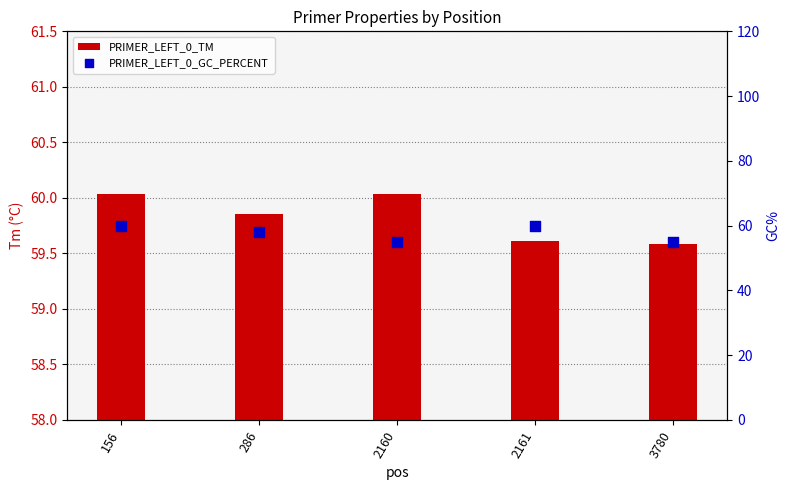

Which series contains the highest Y value?

PRIMER_LEFT_0_TM